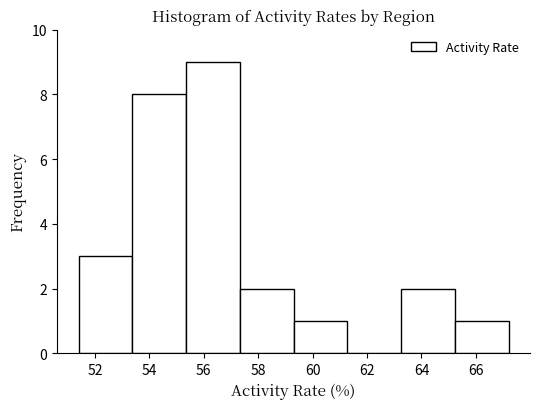

Over which range of the x-axis is the bar tallest?

55.4 to 57.4